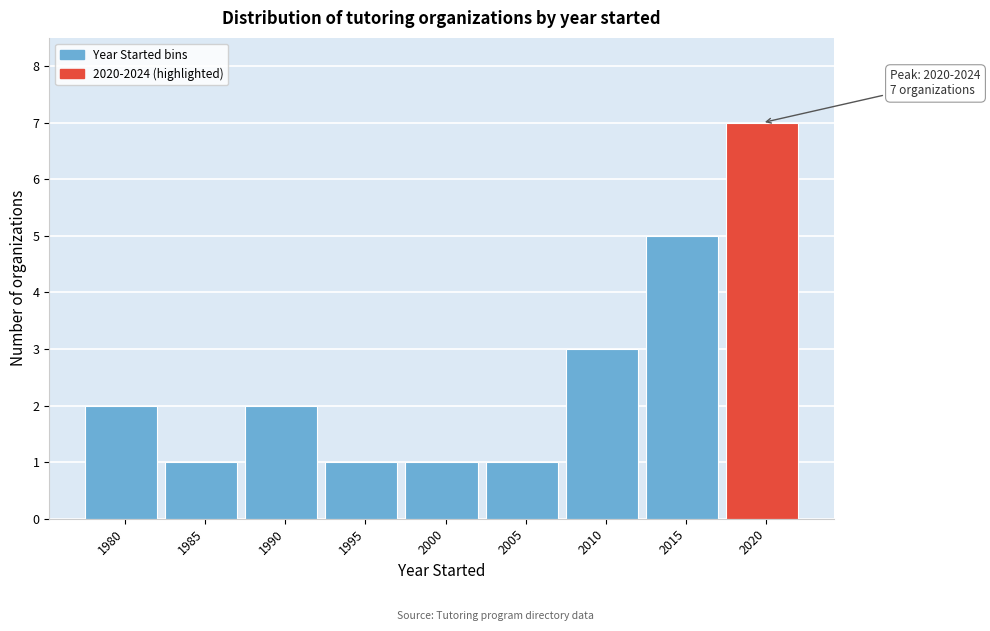

Reading left to right, transcribe all the data shown in this chart.

1980=2	1985=1	1990=2	1995=1	2000=1	2005=1	2010=3	2015=5	2020=7